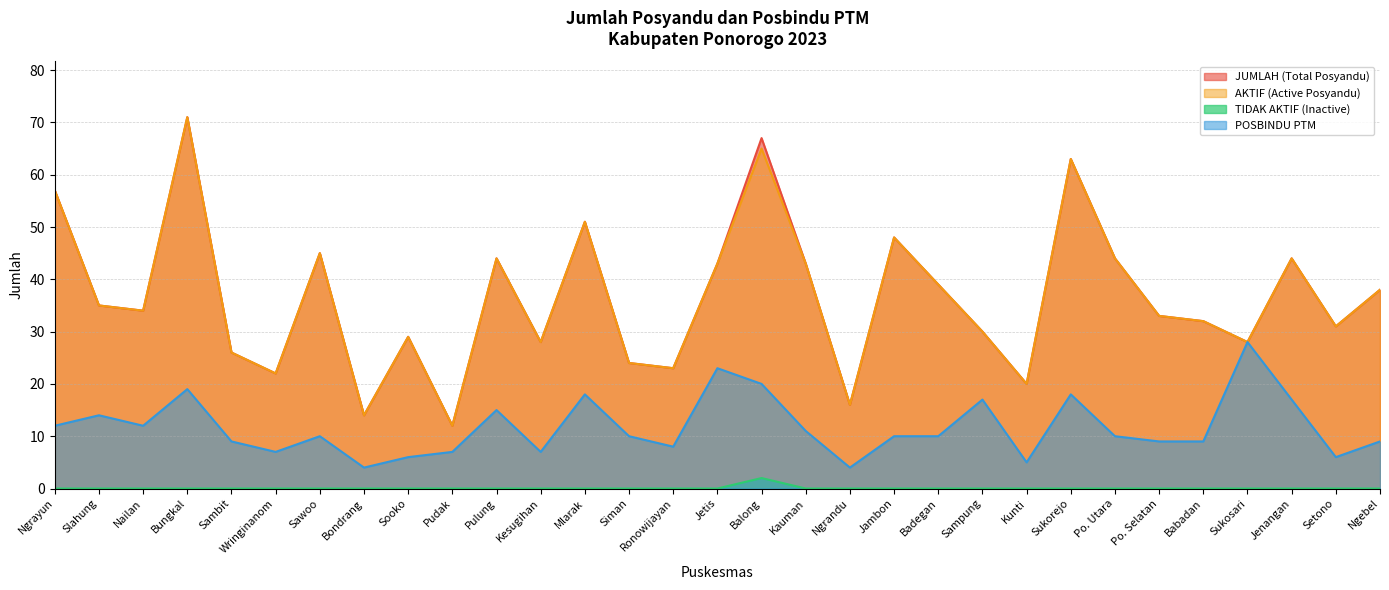

What is the sum of all AKTIF (Active Posyandu) values?

1132